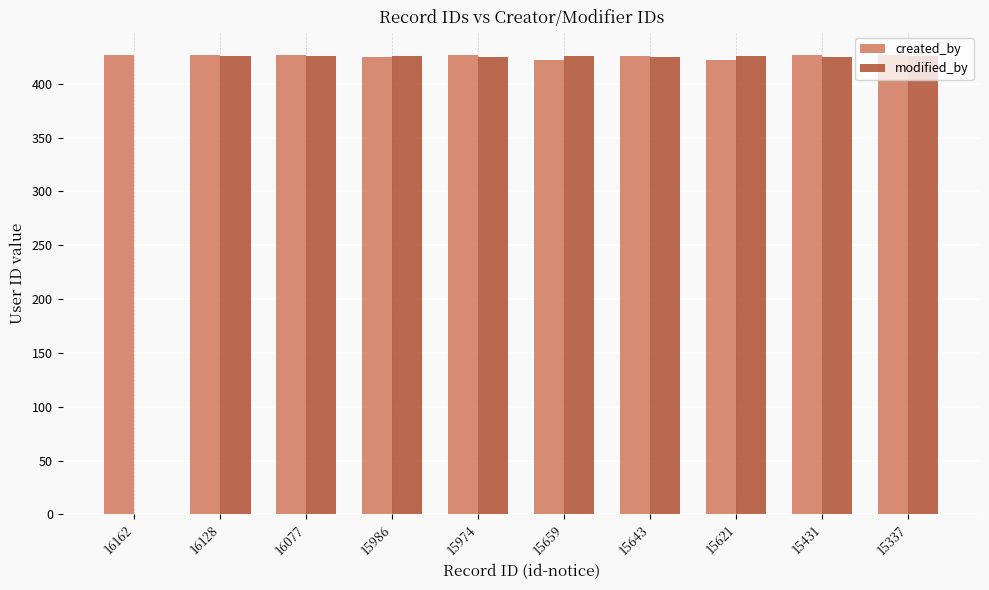

What is the sum of the created_by values at 15621 and 15974?

849